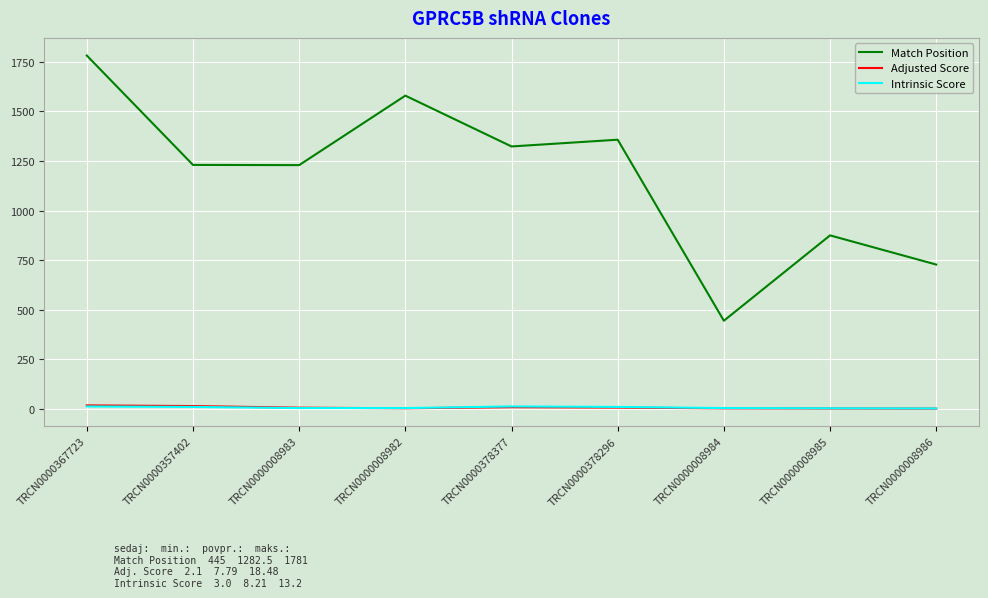

What is the greatest value displayed?

1781.0